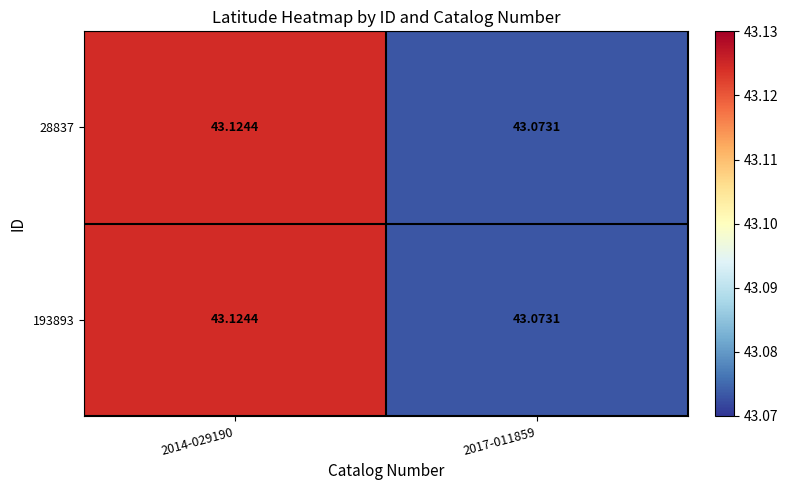

Is the value of 28837 at 2014-029190 greater than the value of 193893 at 2017-011859?

Yes